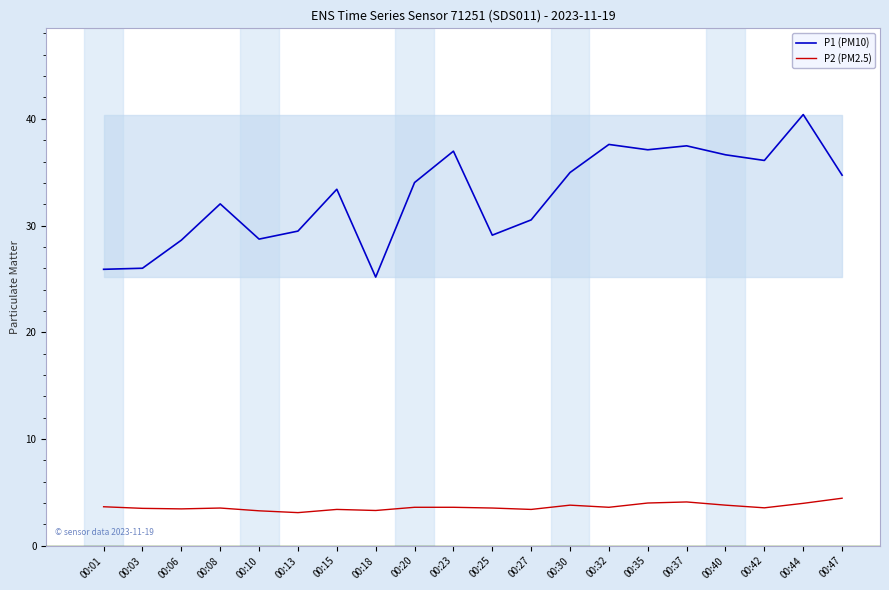

At which label does P1 (PM10) first exceed 34?

00:20